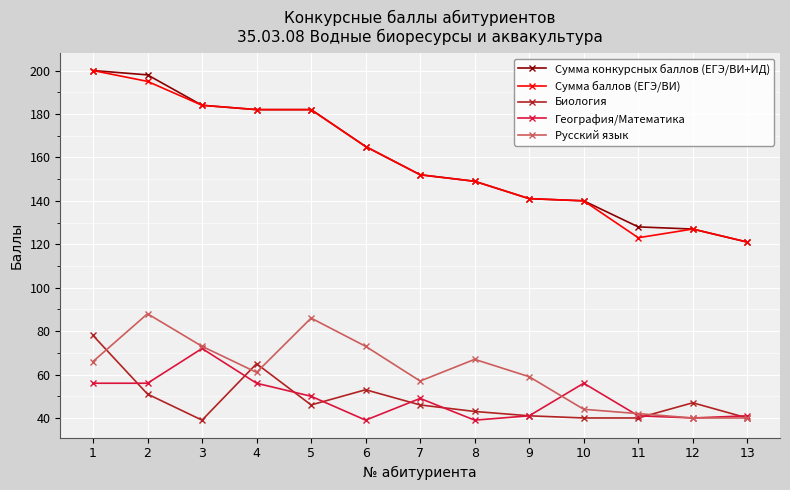

What is the maximum value shown in the chart?

200